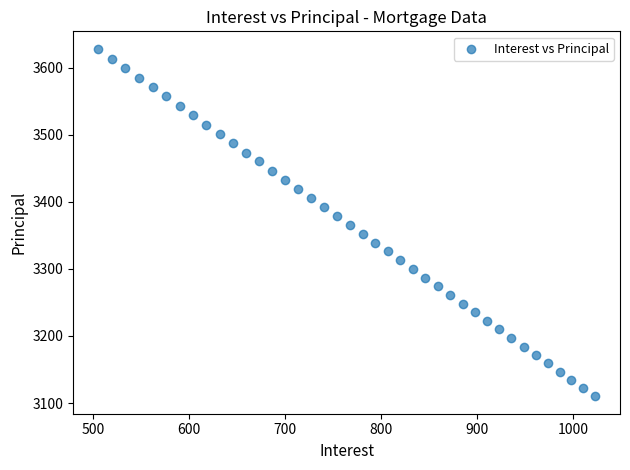

What is the range of Y values (max minus min)?

518